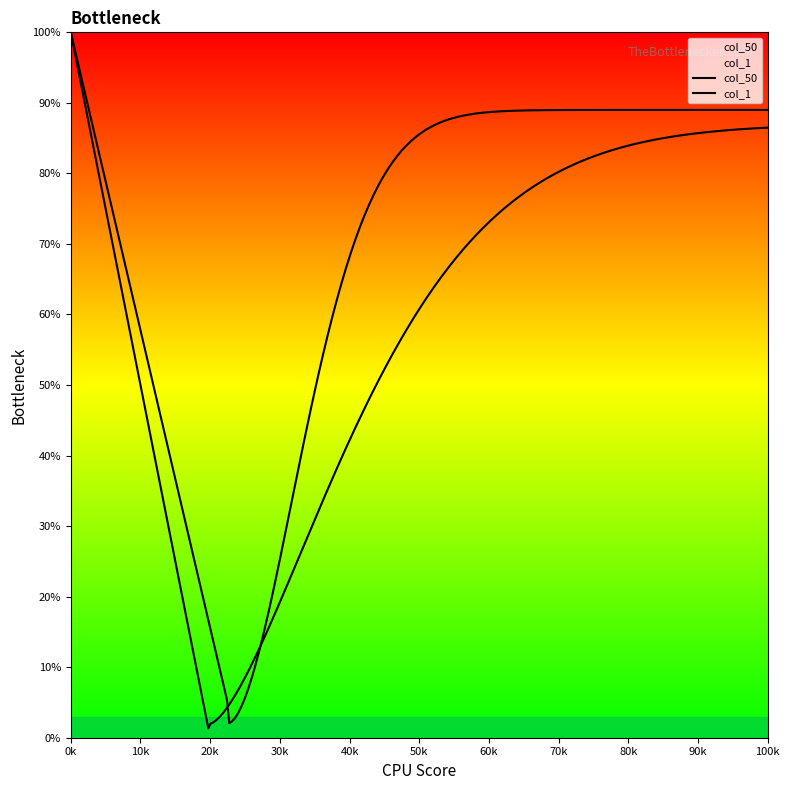

Does the chart have visible grid lines?

No